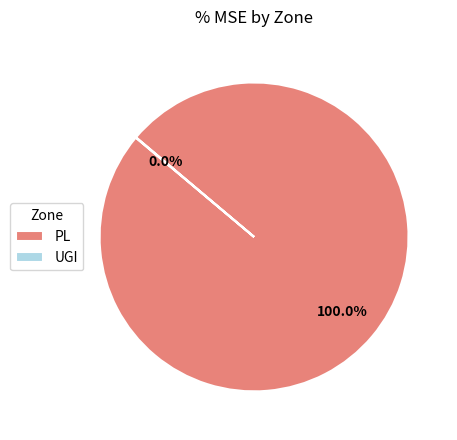

Which category accounts for the majority?

PL